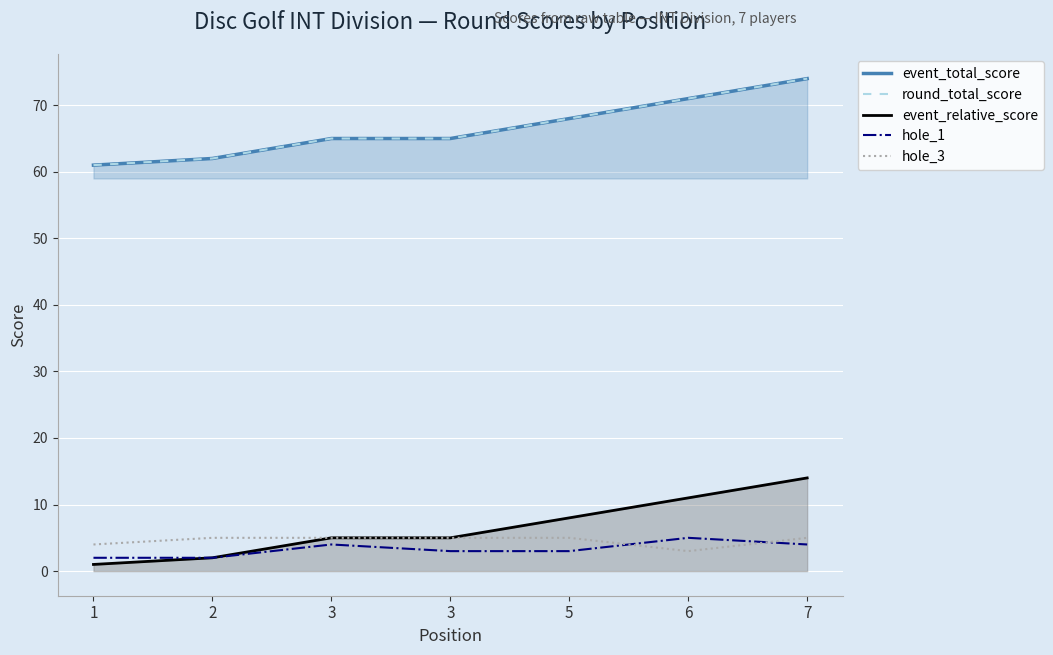

What are all the series names shown in the legend?

event_total_score, round_total_score, event_relative_score, hole_1, hole_3